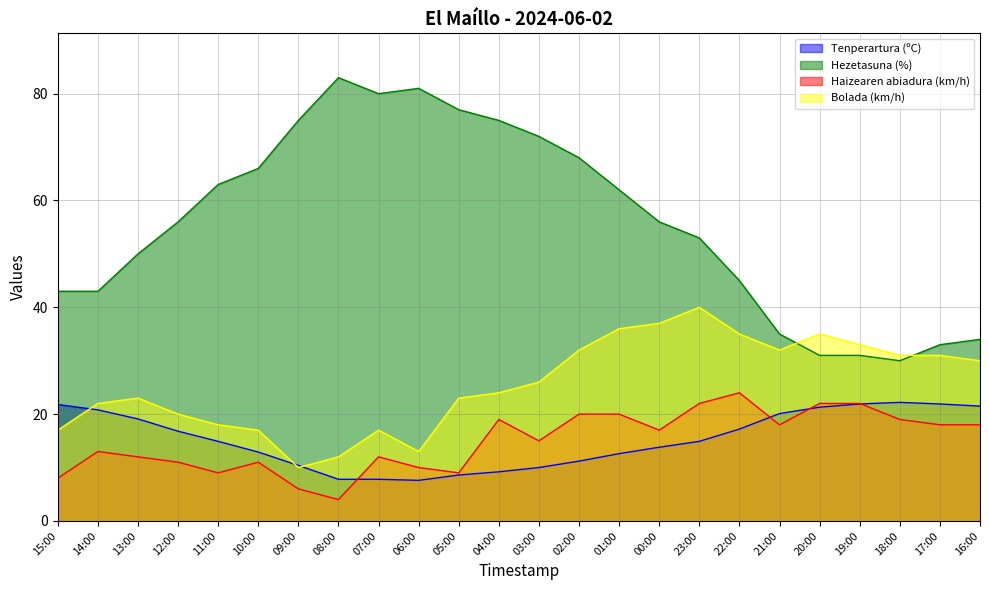

Is the value of Hezetasuna (%) at 03:00 greater than the value of Tenperartura (ºC) at 05:00?

Yes